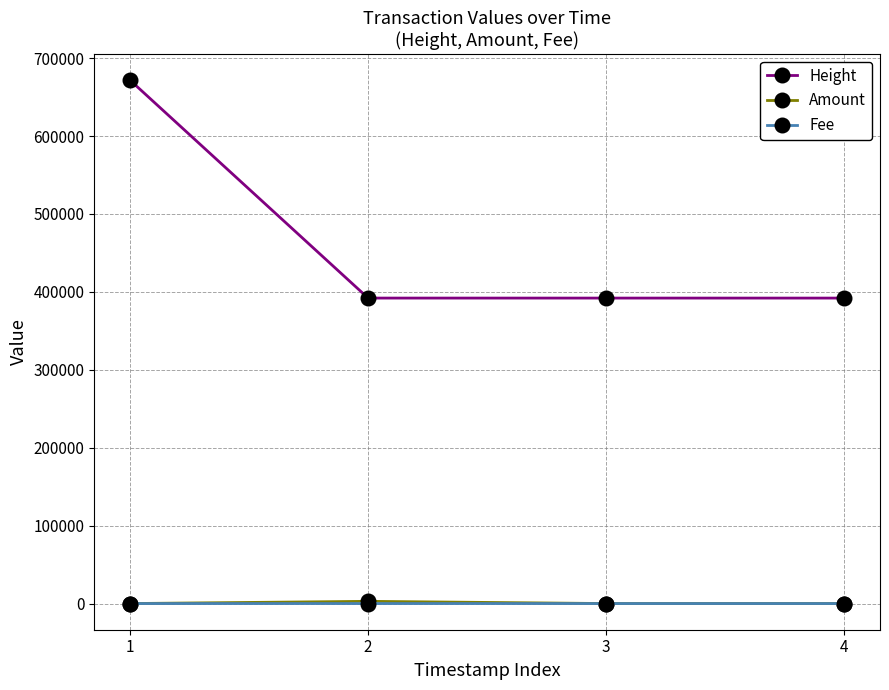

The value of Height at 2 is 551436.1. True or false?

False